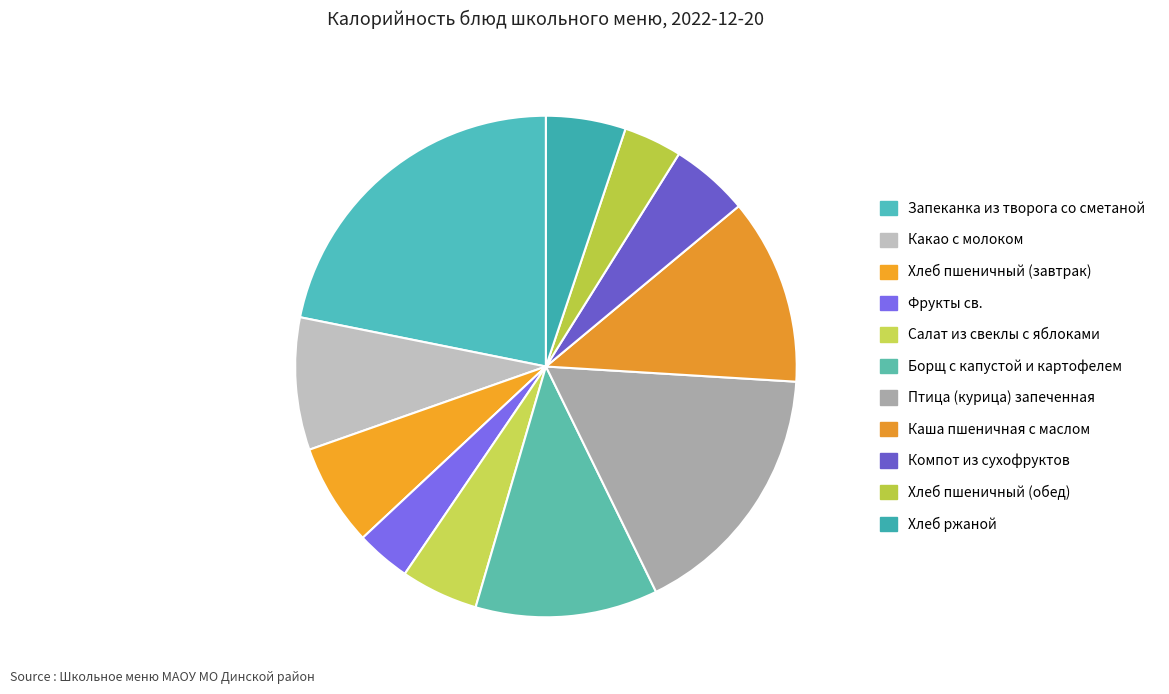

Is it true that Птица (курица) запеченная is 17% of the pie?

True